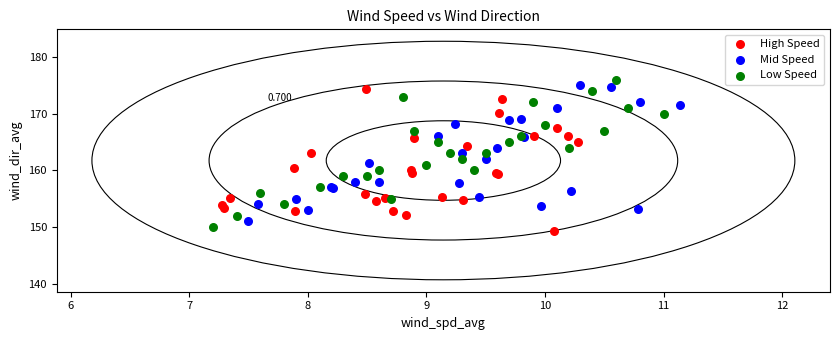

Which series has the widest spread of Y values?

Low Speed